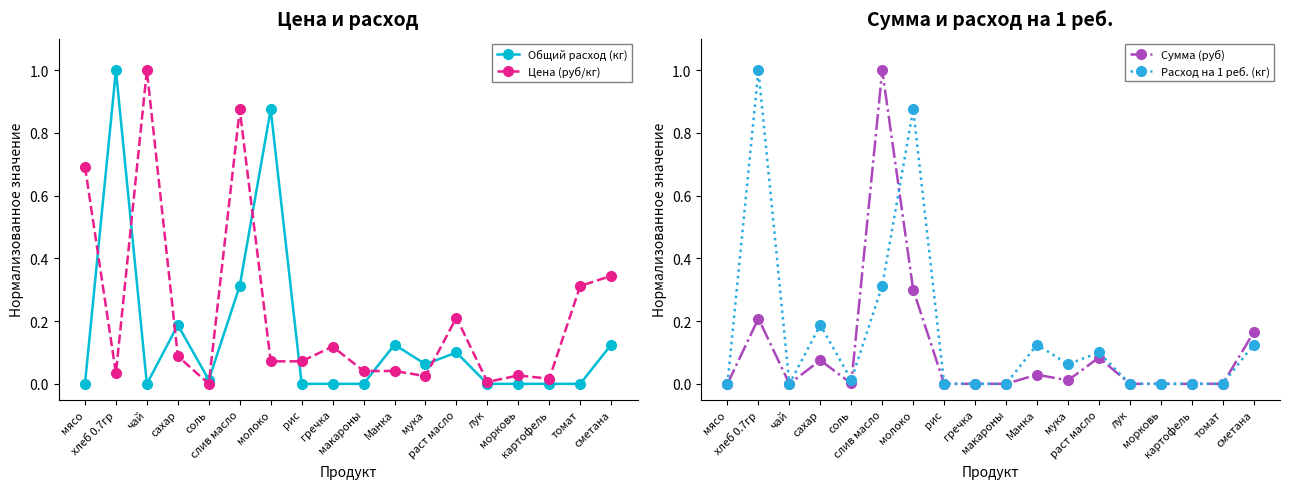

How many times do Общий расход (кг) and Цена (руб/кг) cross each other?

8